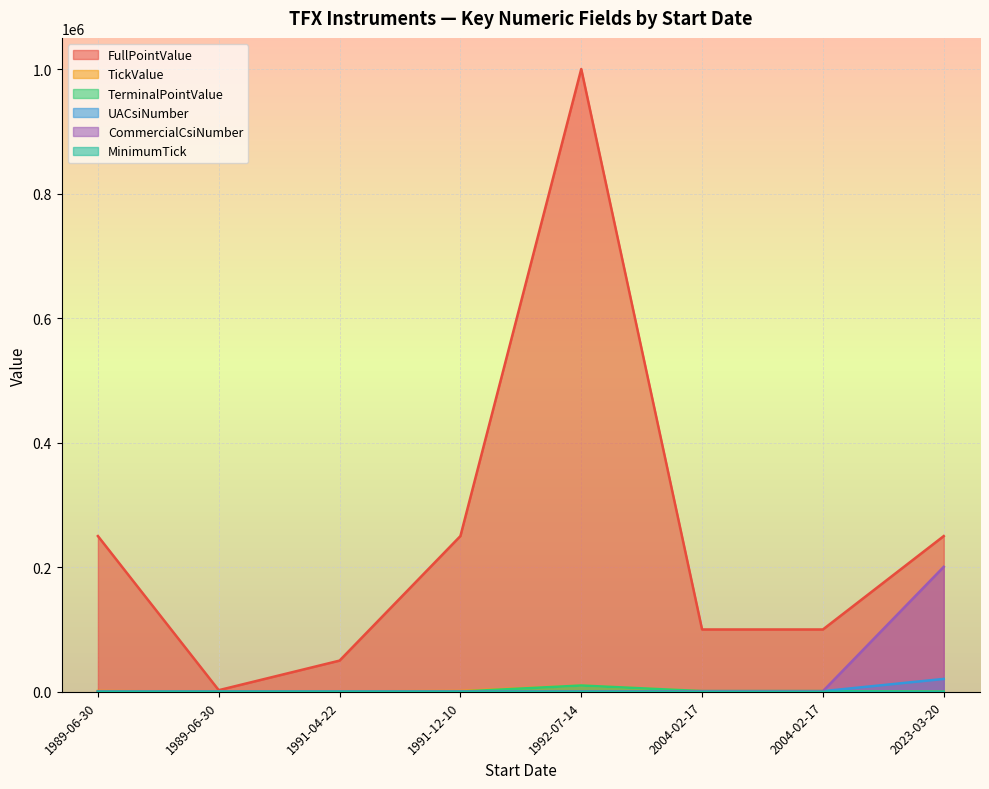

True or false: MinimumTick and TerminalPointValue cross at least once.

True